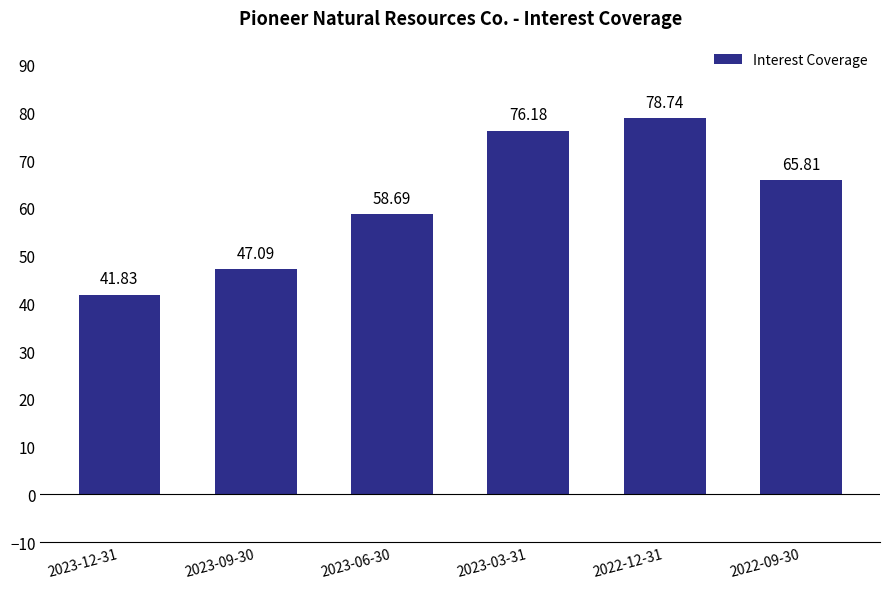

Between 2022-12-31 and 2023-06-30, which is larger?

2022-12-31